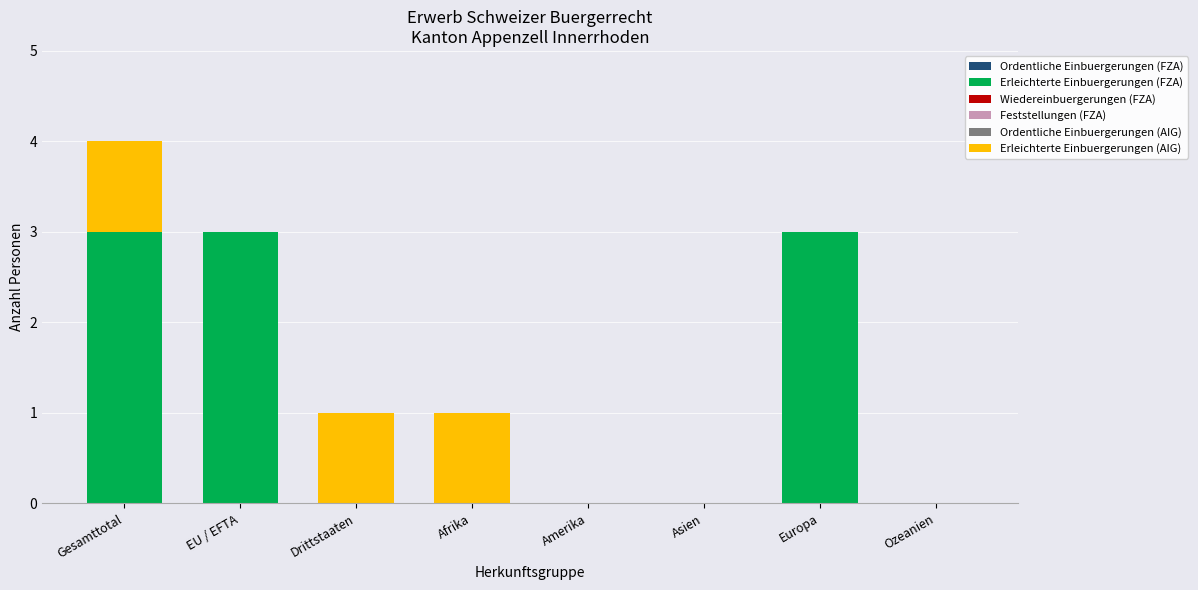

Reading left to right, list the values for the Erleichterte Einbuergerungen (FZA) series.

Gesamttotal=3	EU / EFTA=3	Drittstaaten=0	Afrika=0	Amerika=0	Asien=0	Europa=3	Ozeanien=0